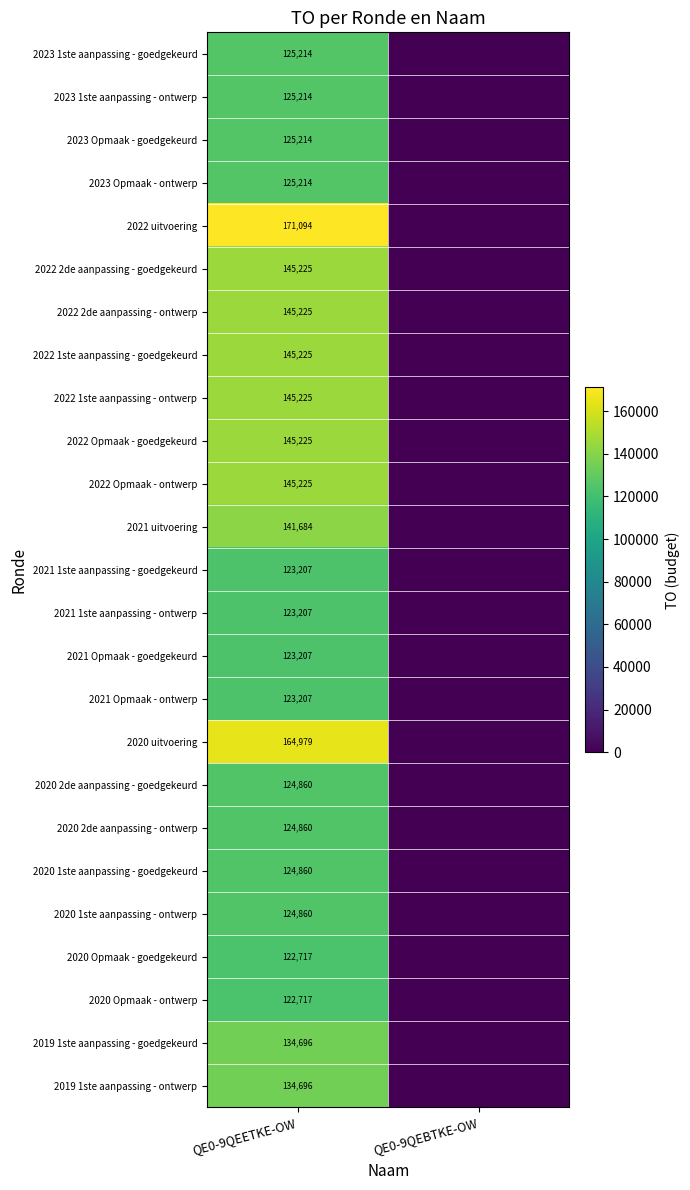

What is the maximum value shown in the chart?

171094